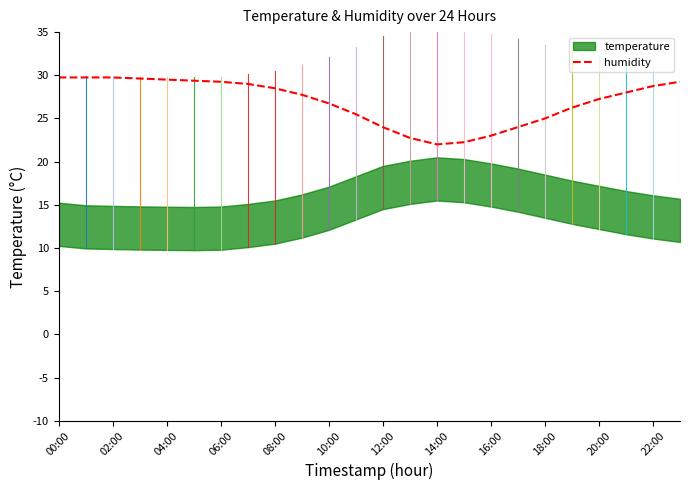

What is the value of the 17th point from the left?

23.0